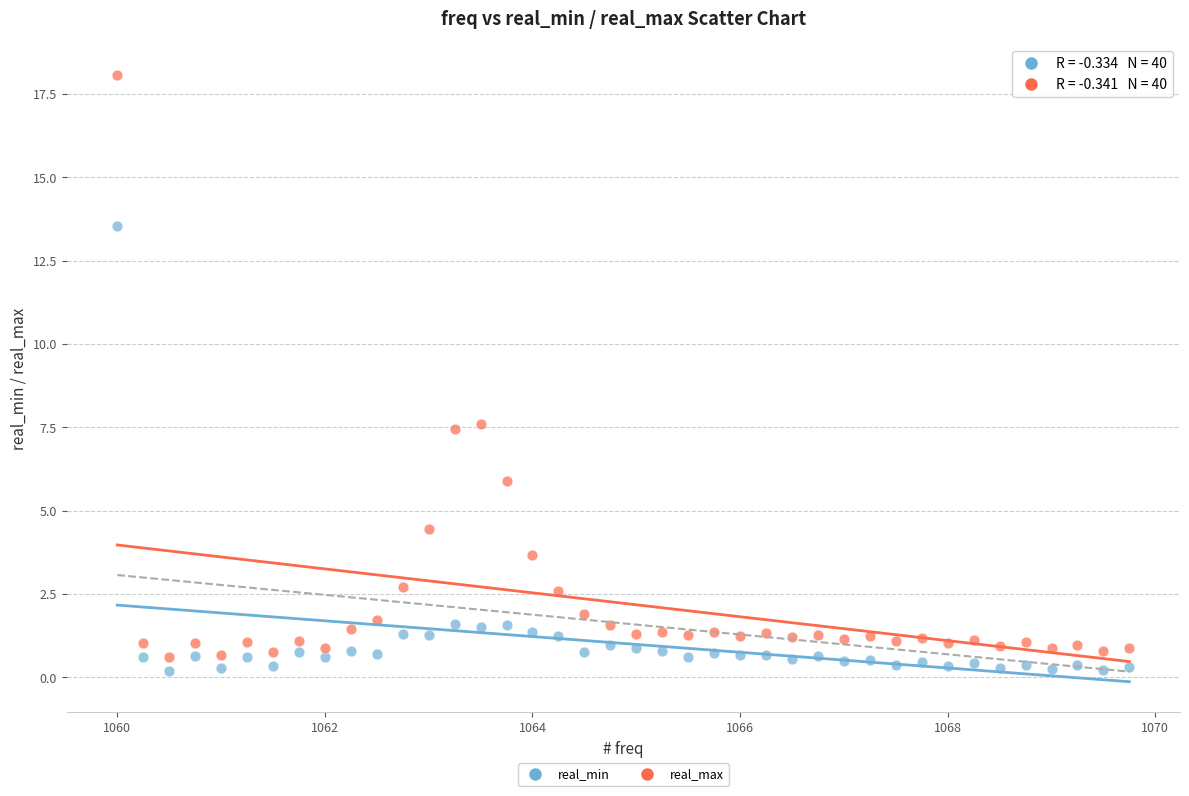

What is the X range (max minus min) for the scatter plot?

9.8